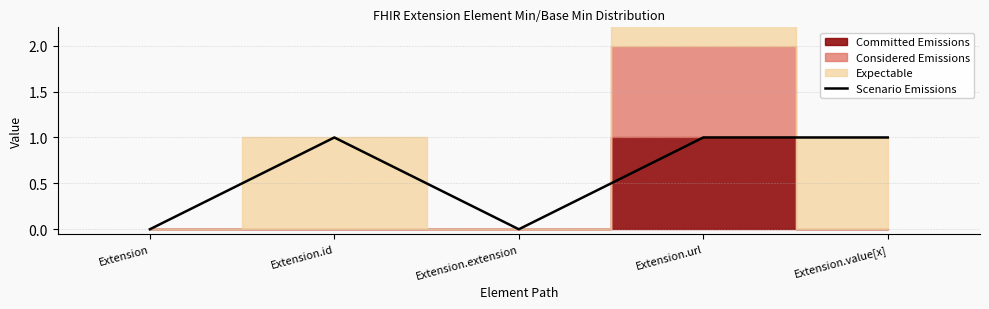

True or false: the data has more than 1 interior local peaks.

False